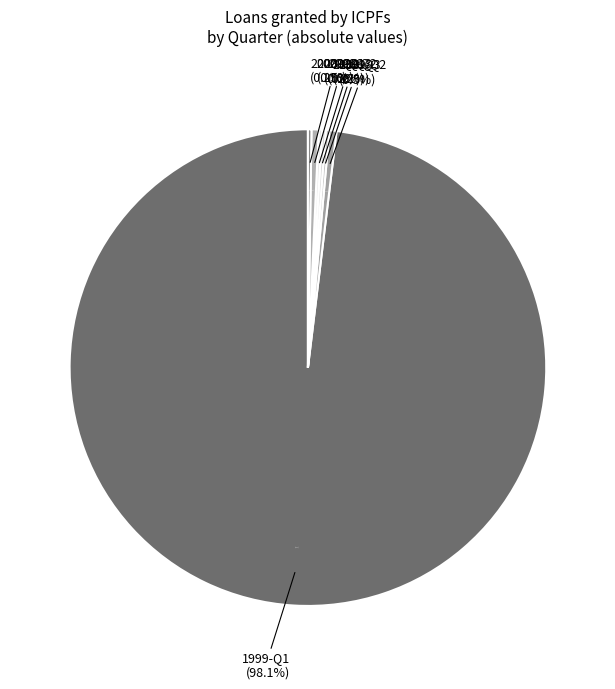

Does 1999-Q1 account for over 50% of the chart?

Yes